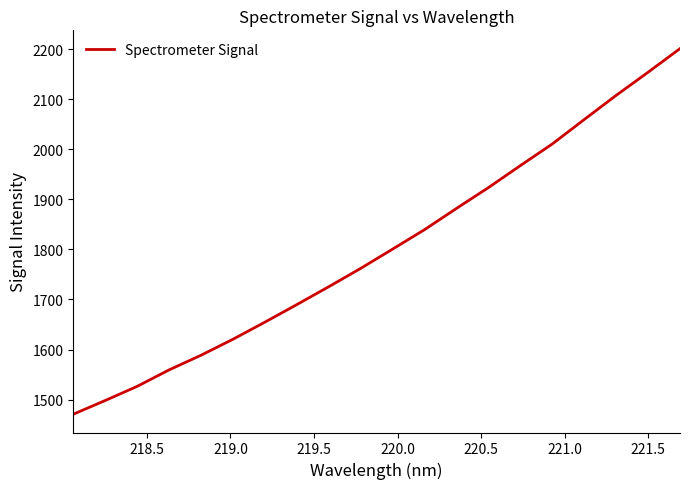

What is the maximum value shown in the chart?

2201.2